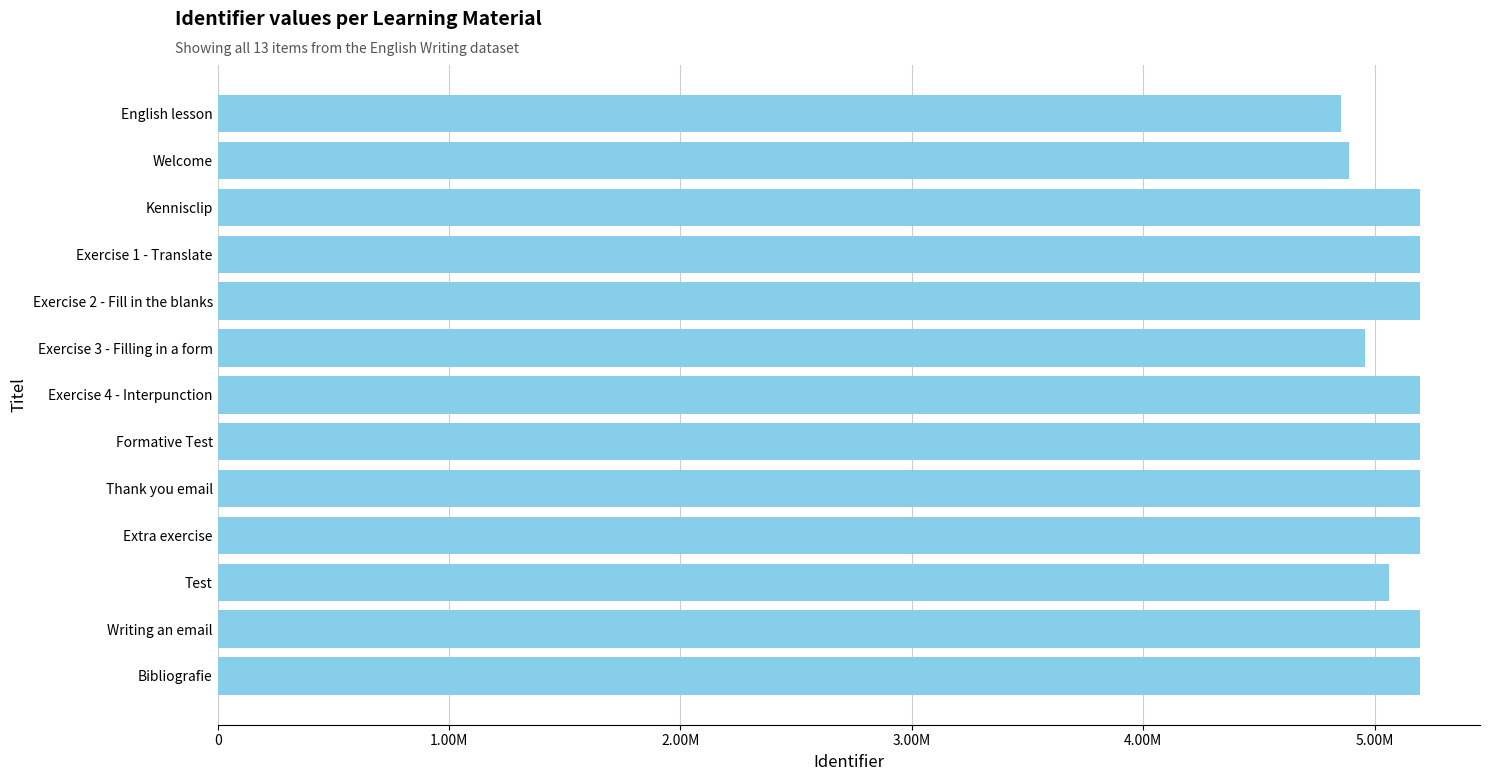

Are the bars horizontal?

Yes